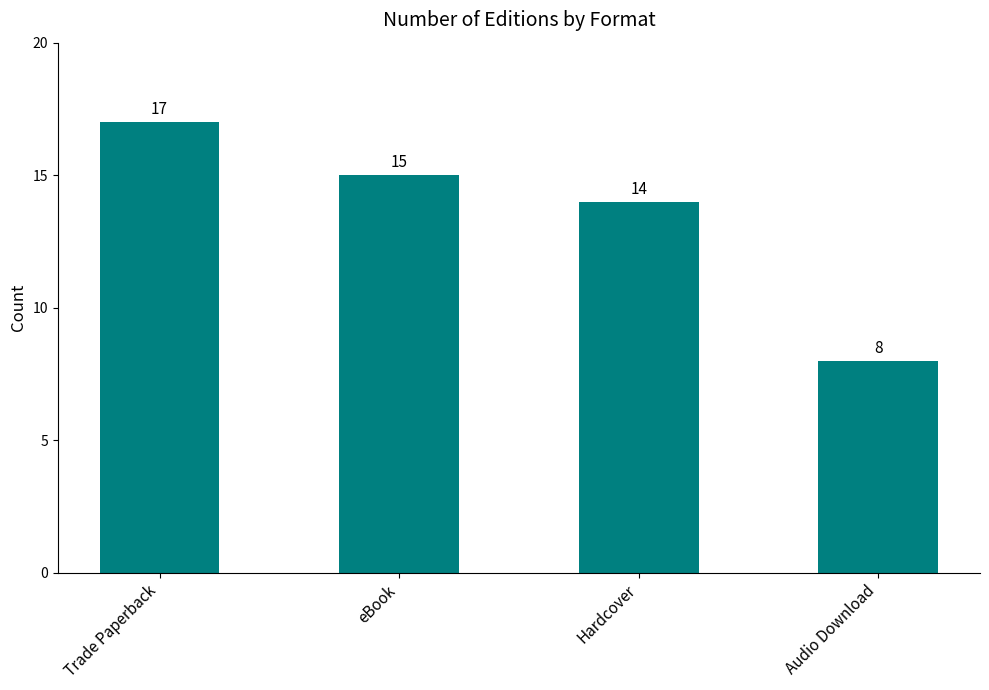

Reading left to right, transcribe all the data shown in this chart.

17	15	14	8